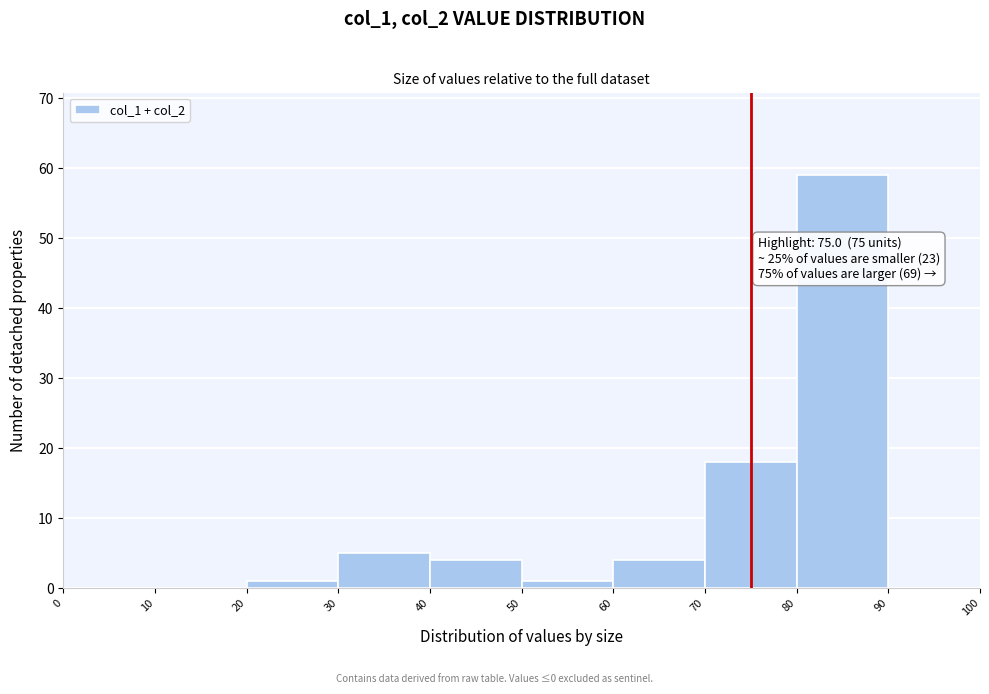

Over which range of the x-axis is the bar tallest?

80 to 90